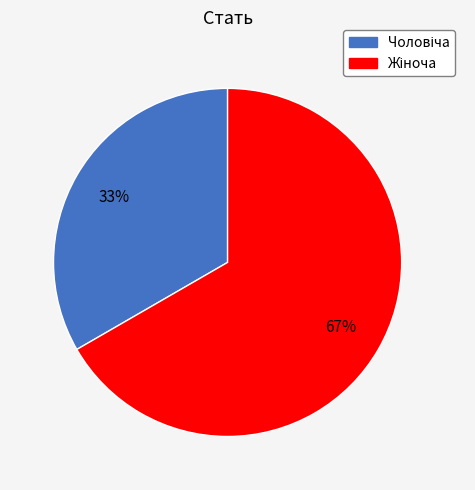

Does any single category account for the majority?

Yes